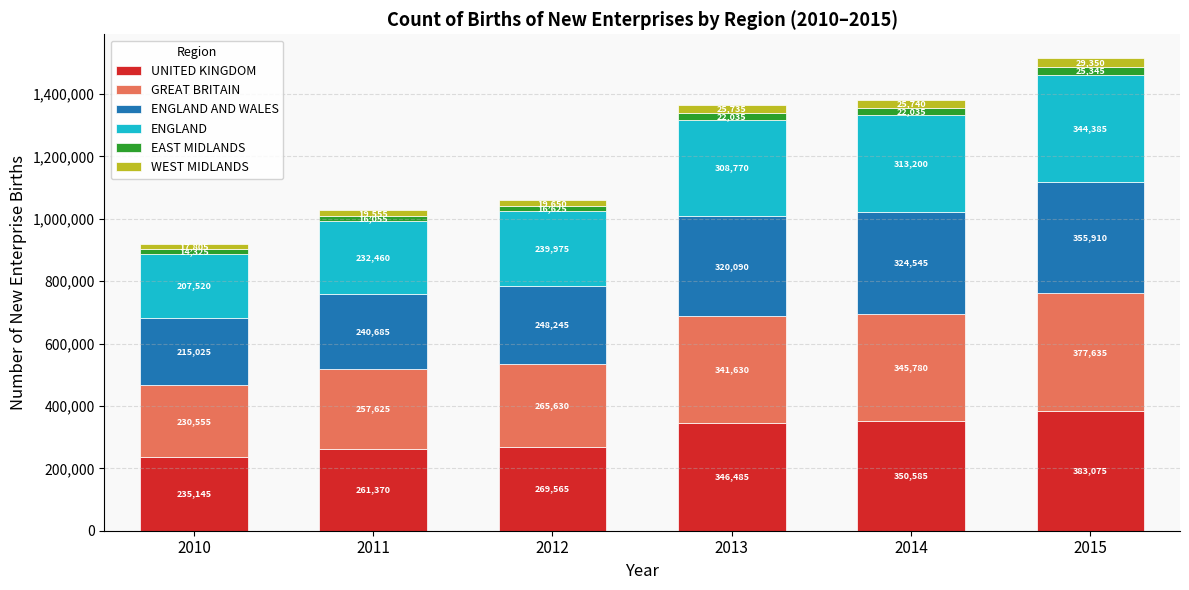

What is the total value across all series at 2015?

1515700